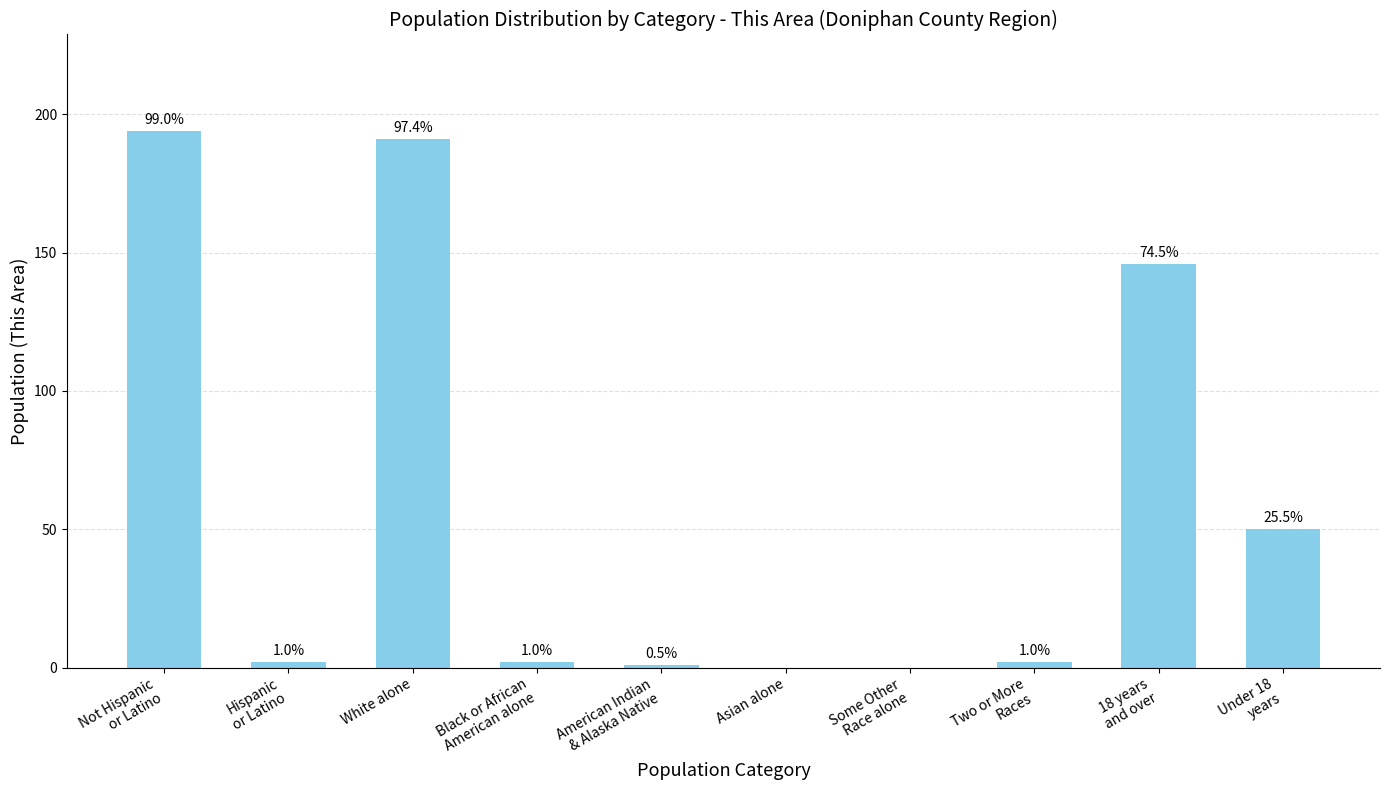

List the labels in order of value, smallest first.

Asian alone, Some Other
Race alone, American Indian
& Alaska Native, Hispanic
or Latino, Black or African
American alone, Two or More
Races, Under 18
years, 18 years
and over, White alone, Not Hispanic
or Latino